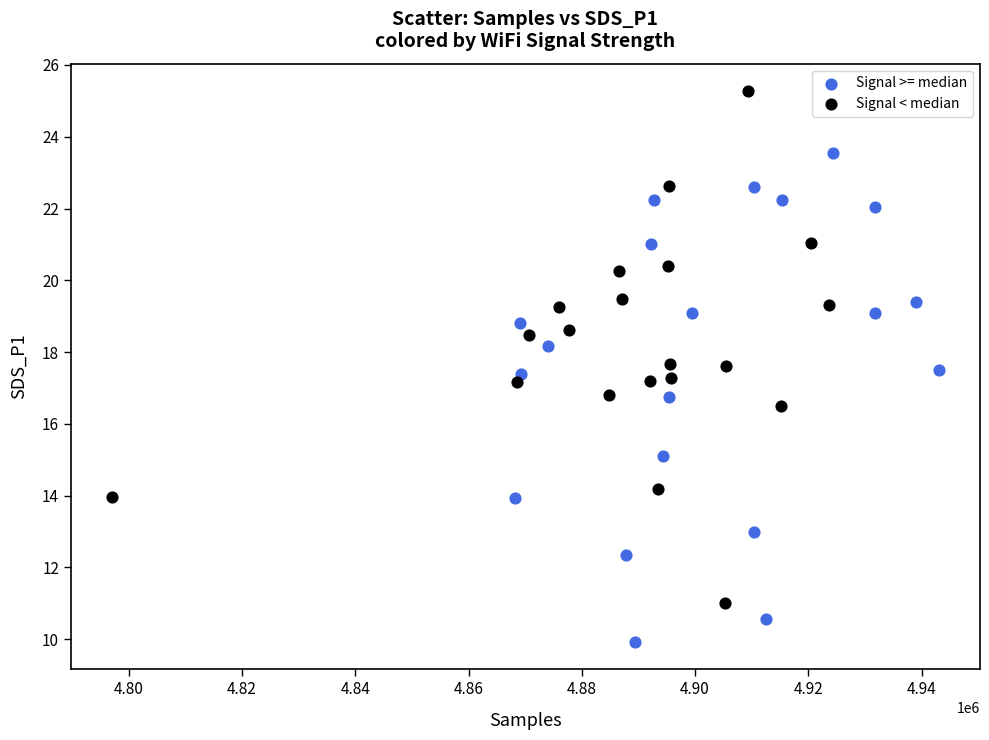

Which series reaches the maximum Y coordinate?

Signal < median